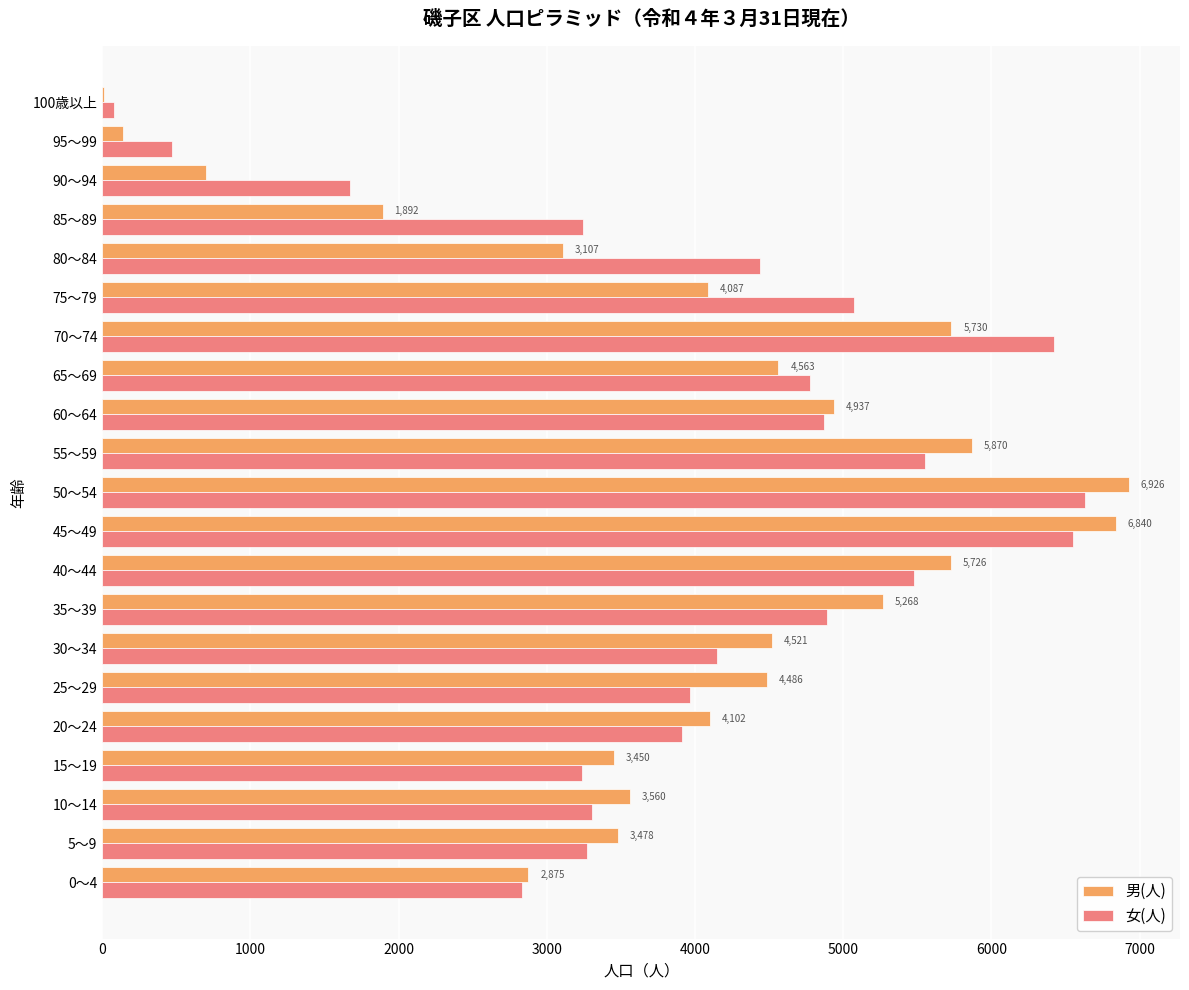

Between 50～54 and 65～69, which series saw the biggest shift?

男(人)